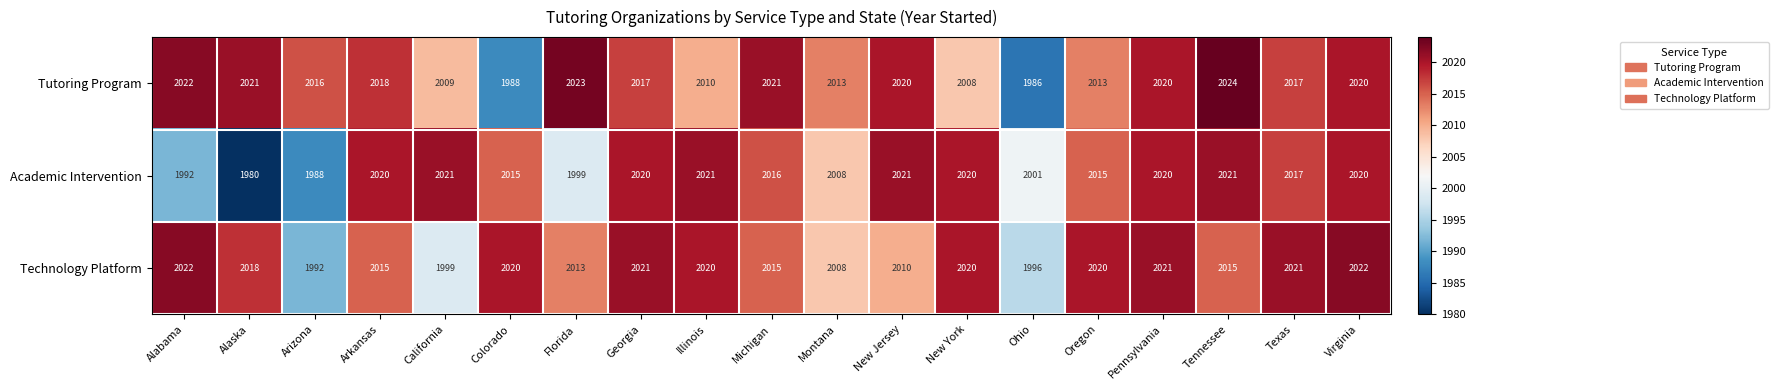

Where is Technology Platform nearest to the value 2007?

Montana